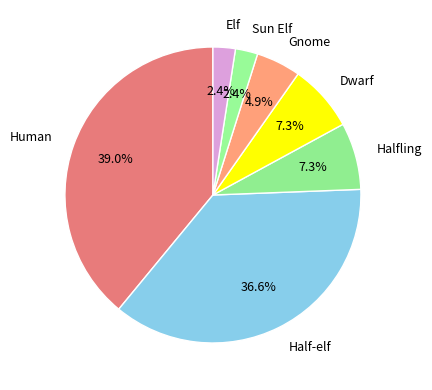

How many slices are in this pie chart?

7